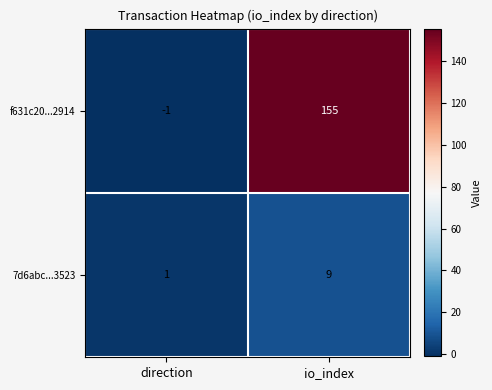

Between direction and io_index, which series saw the biggest shift?

f631c20...2914